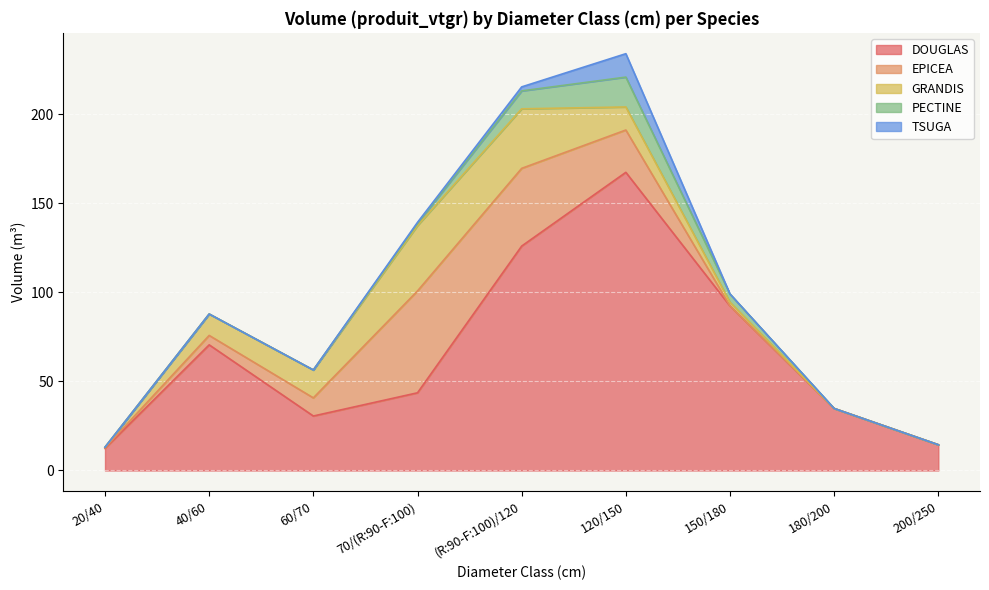

What is the label of the 8th point from the left?

180/200